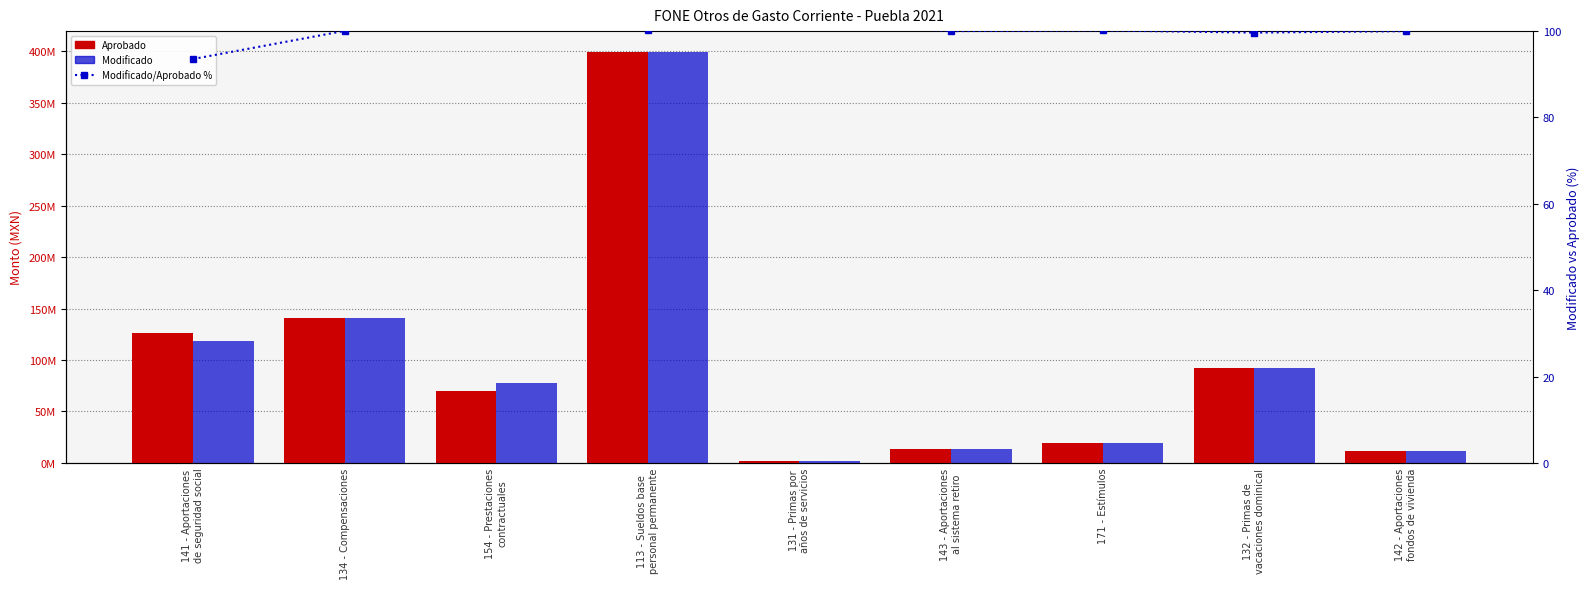

What are all the series names shown in the legend?

Aprobado, Modificado, Modificado/Aprobado %